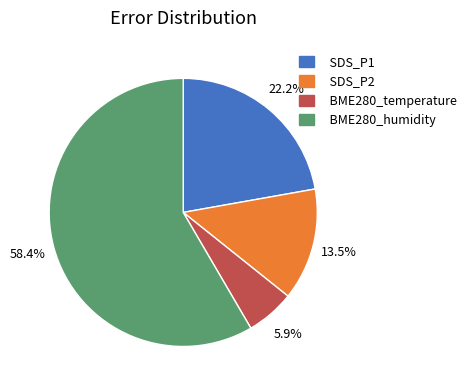

What is the ratio of the value at BME280_temperature to the value at SDS_P2?

0.4